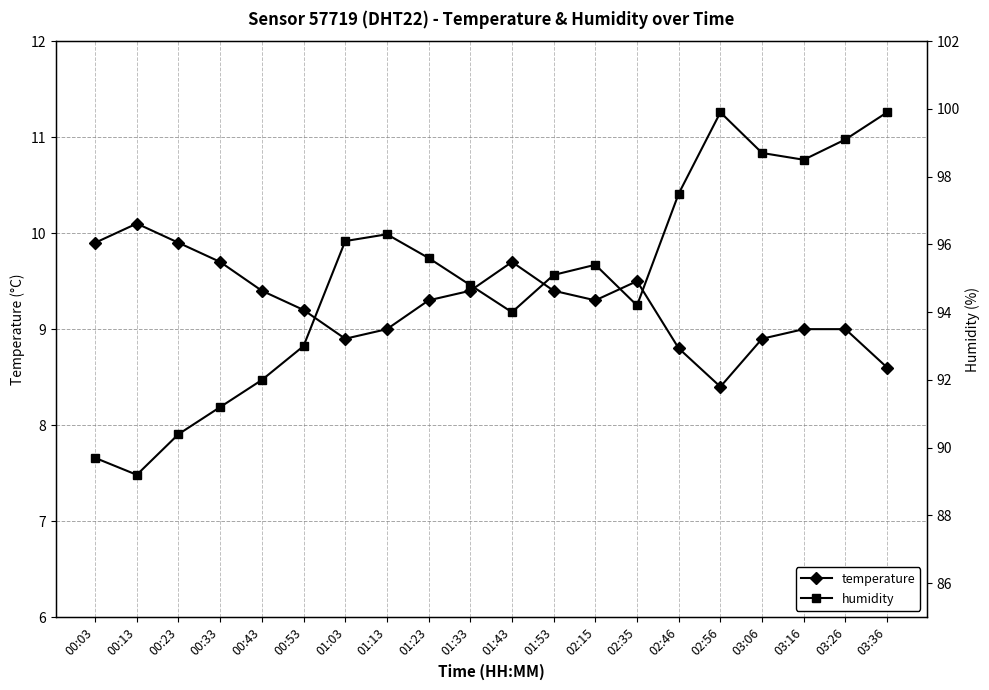

True or false: temperature and humidity intersect in this chart.

False